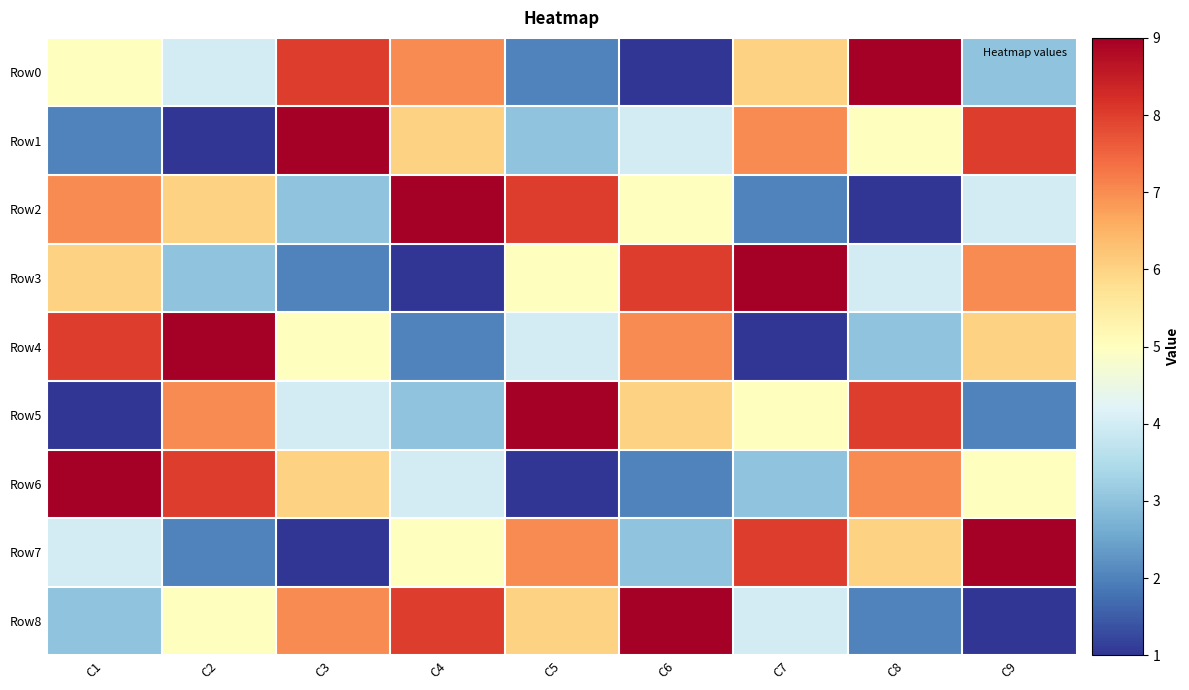

At how many categories does at least one series exceed 6?

9